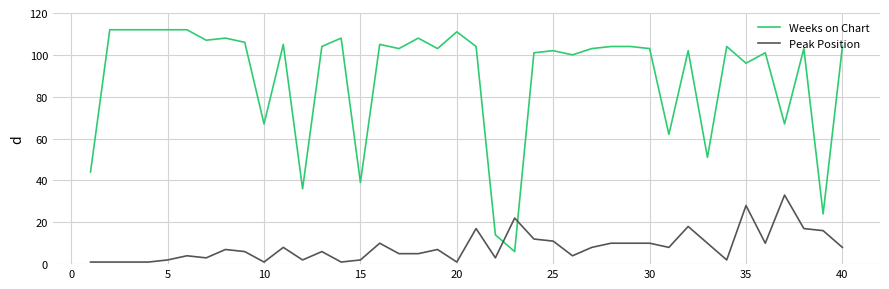

Which series has the largest range (max minus min)?

Weeks on Chart